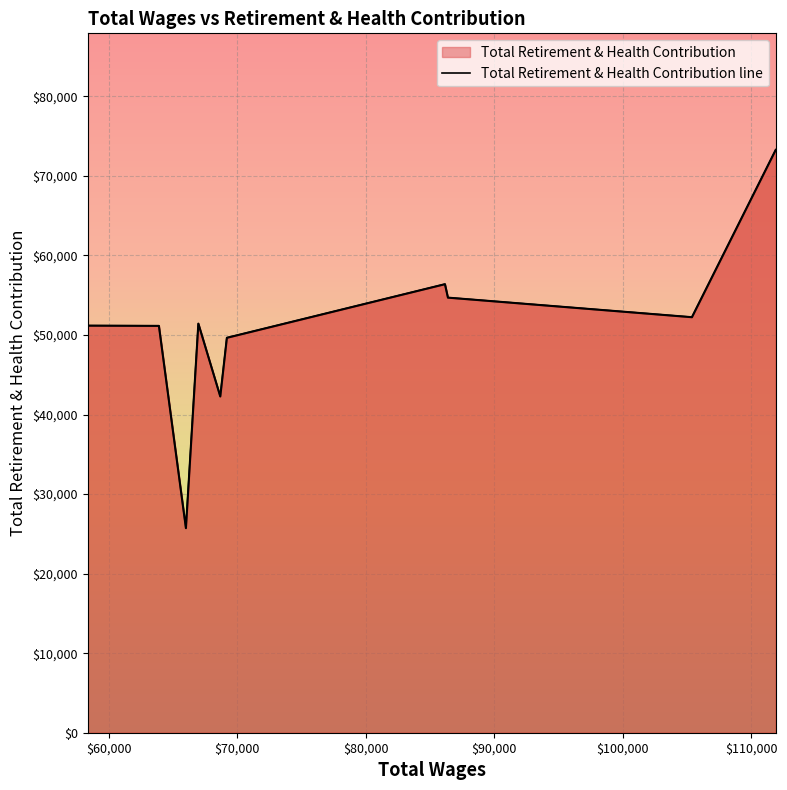

Between 69184.0 and 63895.0, which is larger?

63895.0